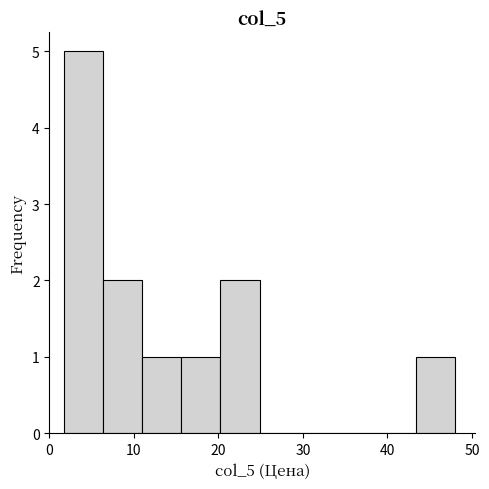

How tall is the bar that spans 2 to 6 on the x-axis? Neither the bar edges nor the heights are printed on the chart, so give them approximately, as read against the axes.

5